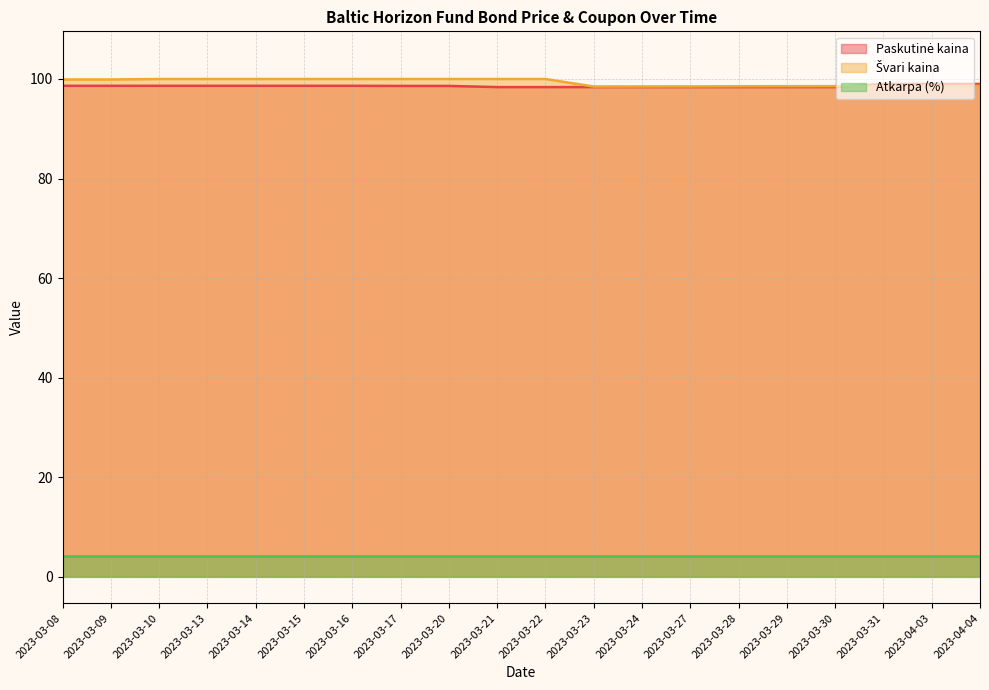

Between 2023-03-15 and 2023-03-16, which is larger?

2023-03-15